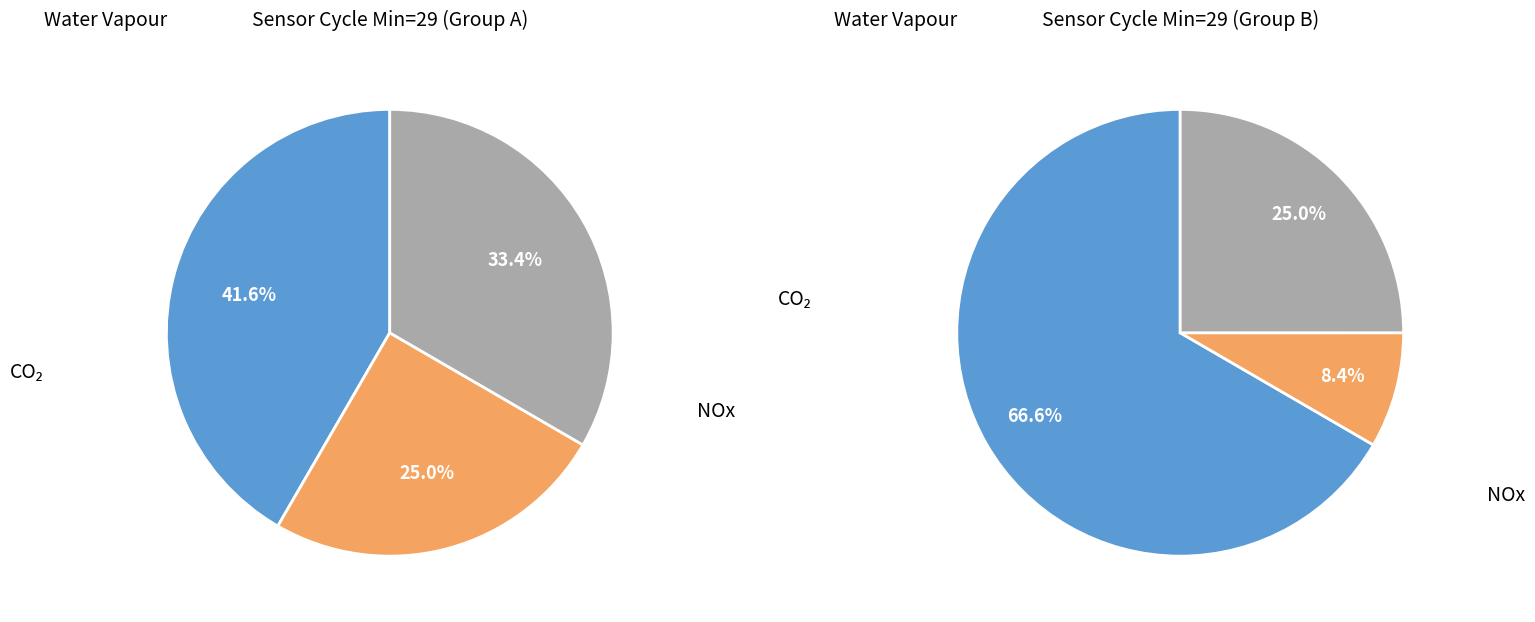

Does any single category account for the majority?

No